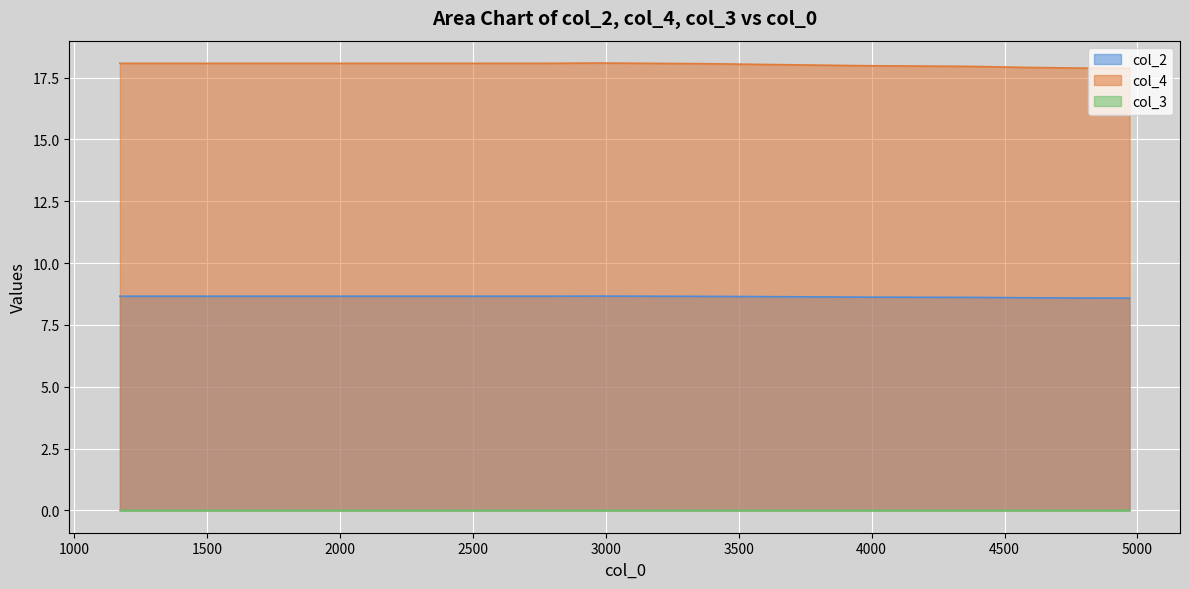

Which series has the largest total across all categories?

col_4